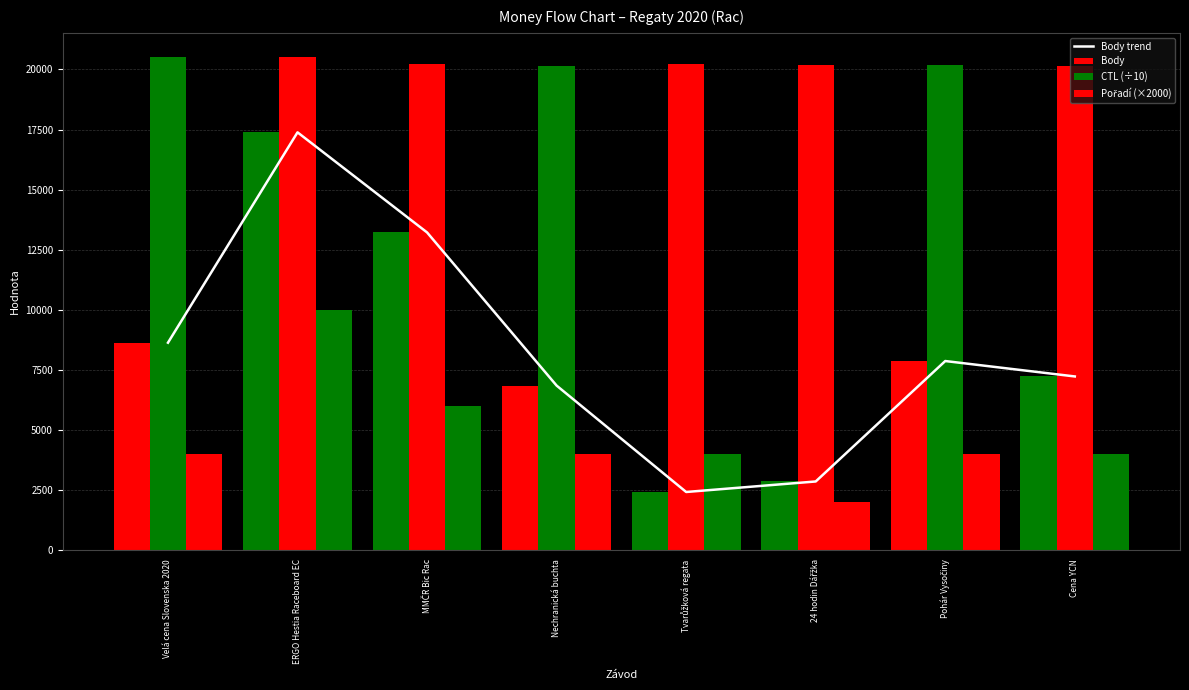

What is the value of the 7th bar from the left?

7855